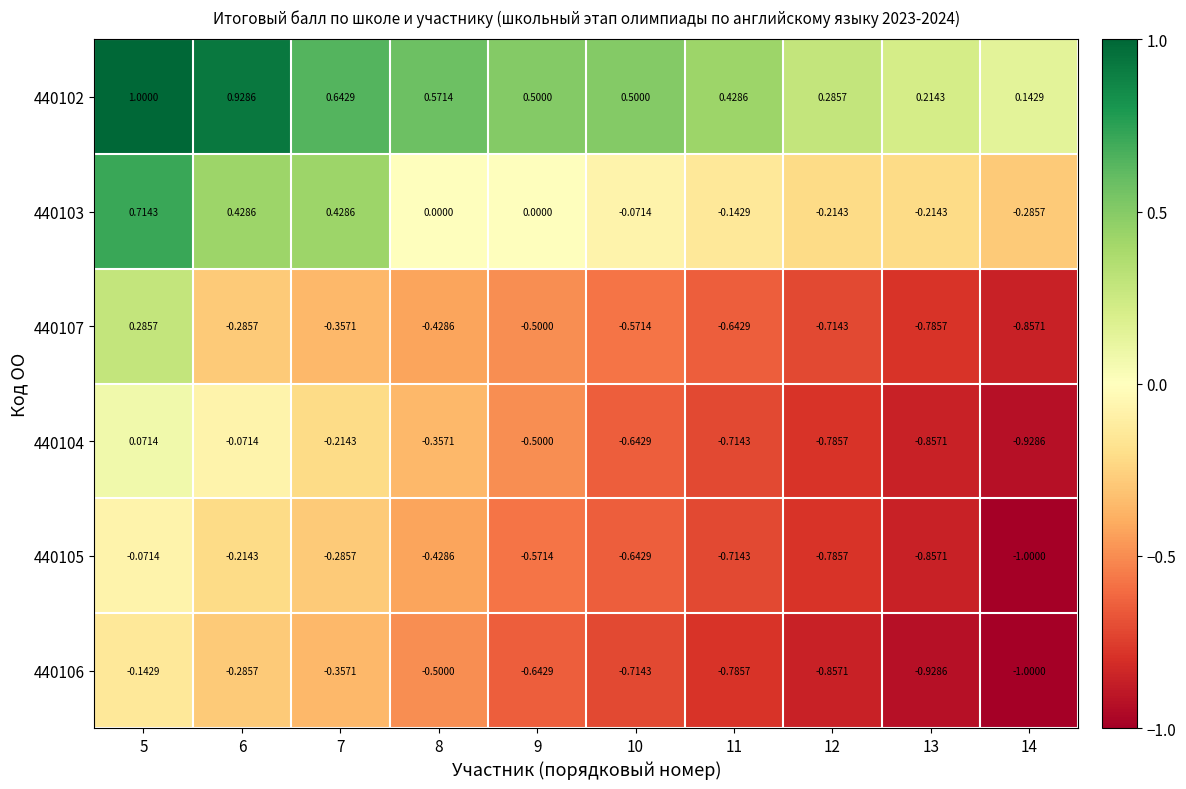

Rank the series at 5 from lowest to highest value.

440106, 440105, 440104, 440107, 440103, 440102